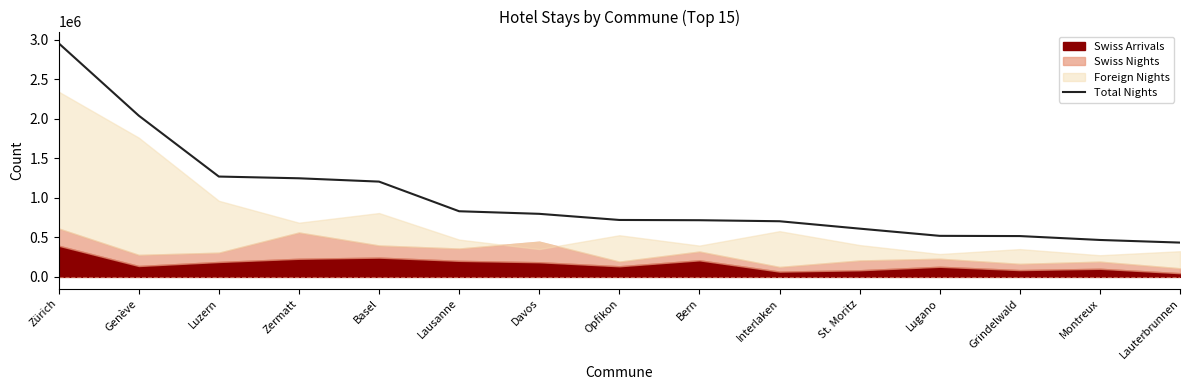

Reading right to left, transcribe all the data shown in this chart.

434178	467404	516723	519469	610740	704320	717315	720478	798062	830758	1205790	1247852	1269774	2040594	2956669